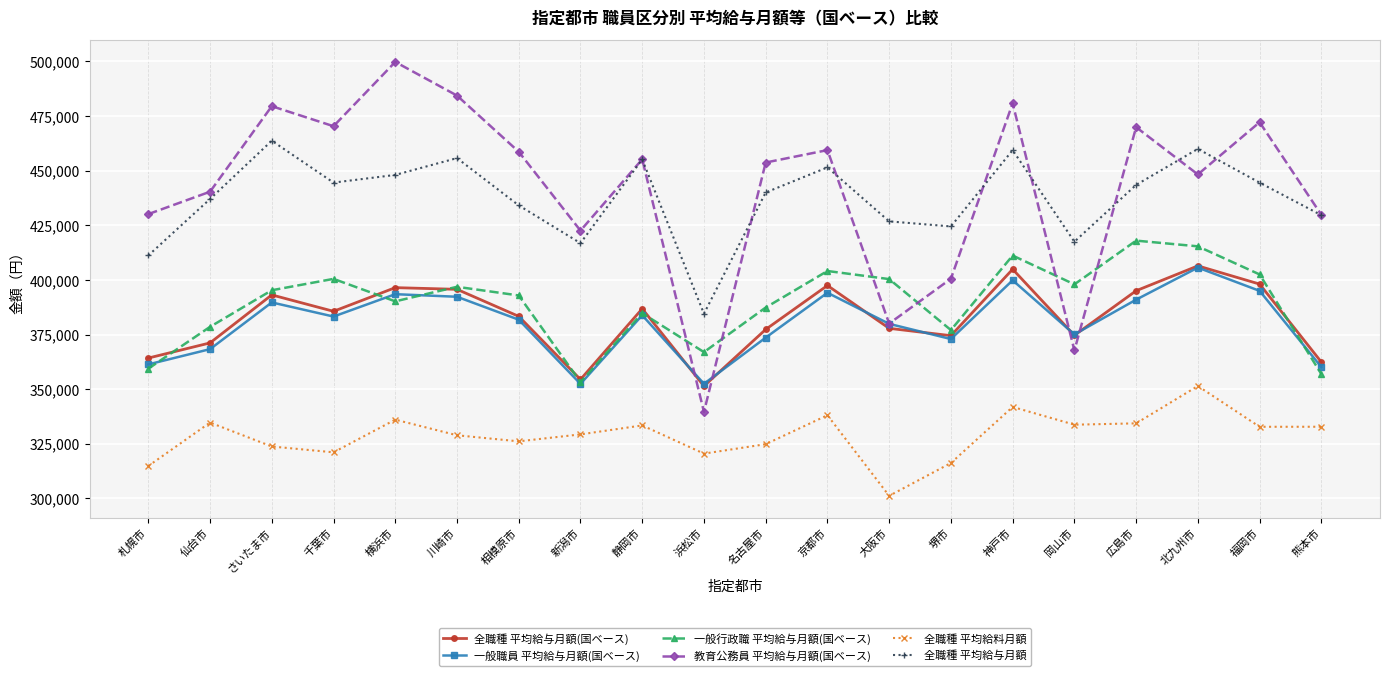

In 一般行政職 平均給与月額(国ベース), how many points are higher than both neighbors (excluding endpoints)?

6